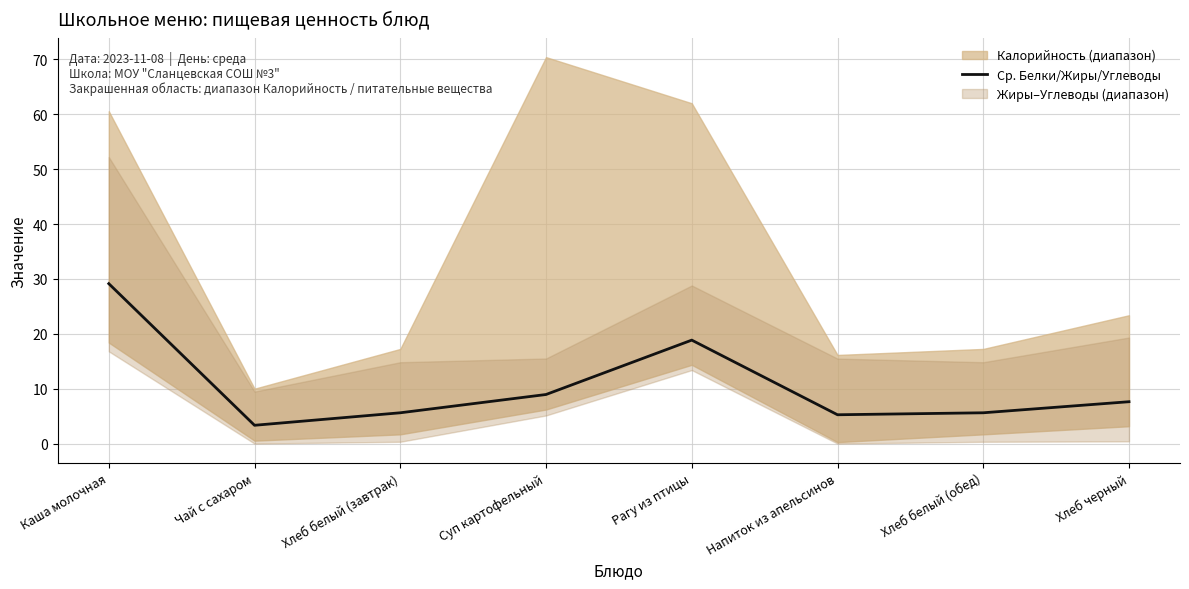

At which category does the chart reach its peak across all series?

Каша молочная